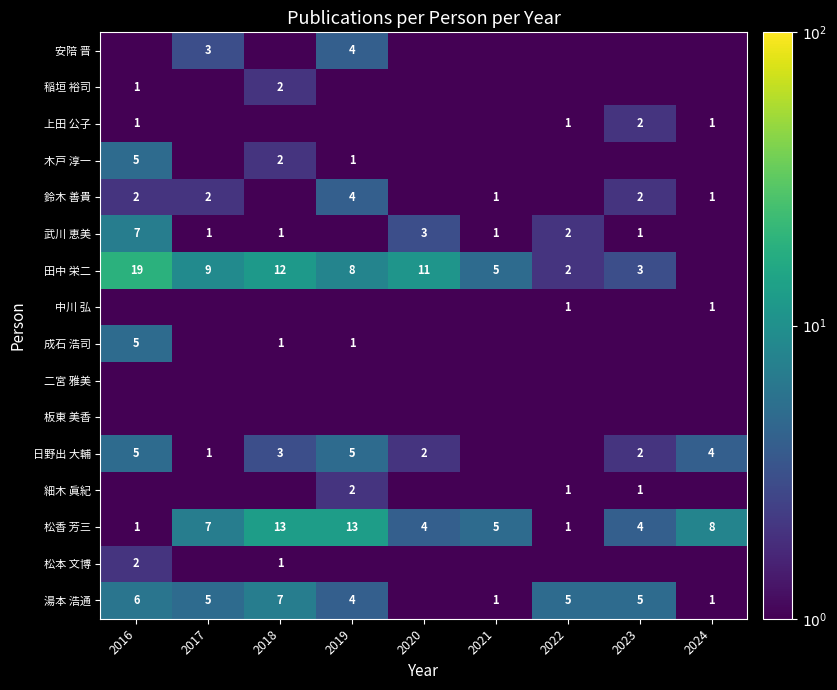

The value of 日野出 大輔 at 2019 is 7.2. True or false?

False